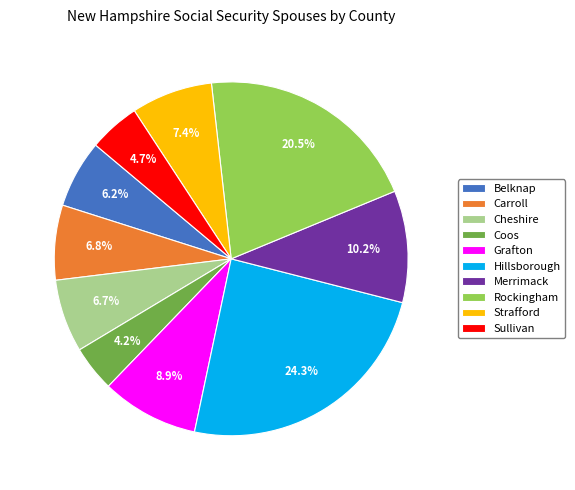

Does Cheshire account for over 50% of the chart?

No